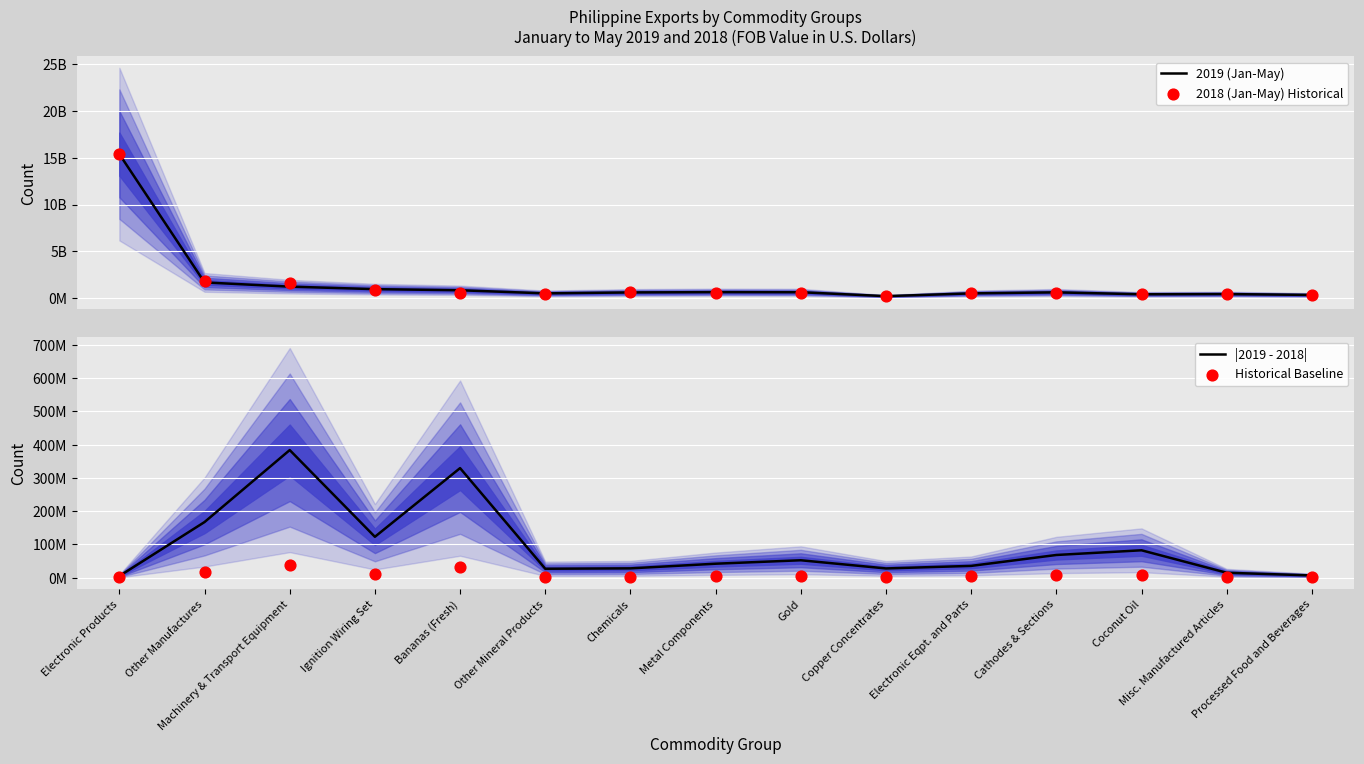

What are all the series names shown in the legend?

2019 (Jan-May), 2018 (Jan-May) Historical, |2019 - 2018|, Historical Baseline